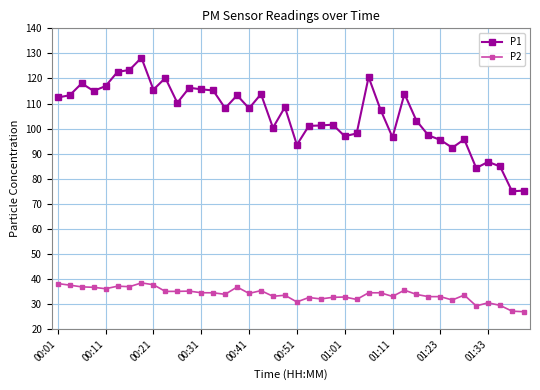

True or false: P2 has more than 2 interior local peaks.

True